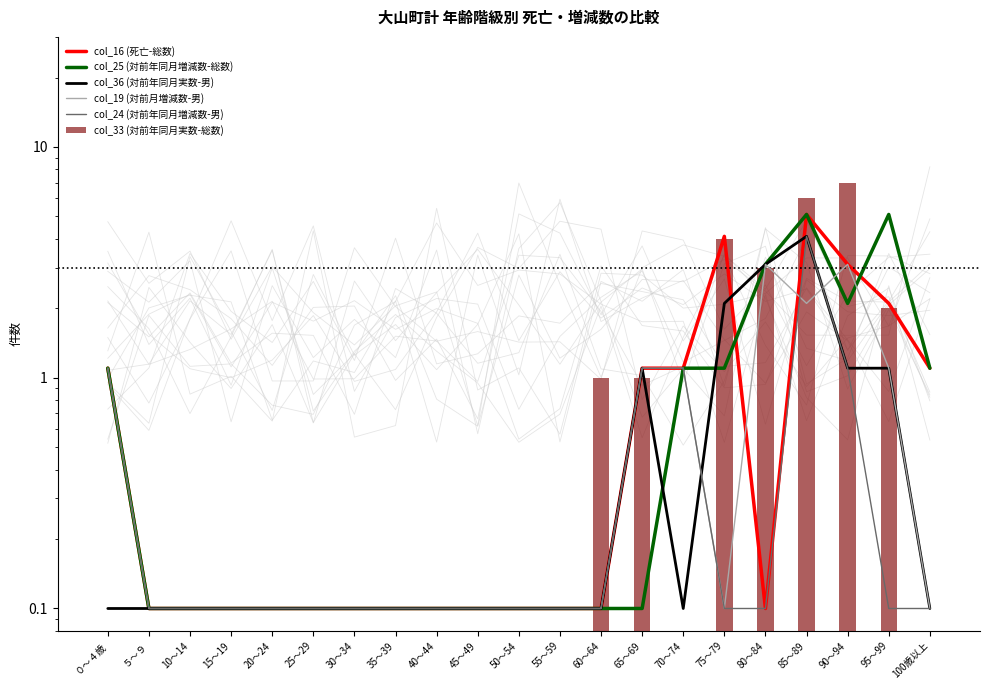

Between 60～64 and 55～59, which is larger?

60～64